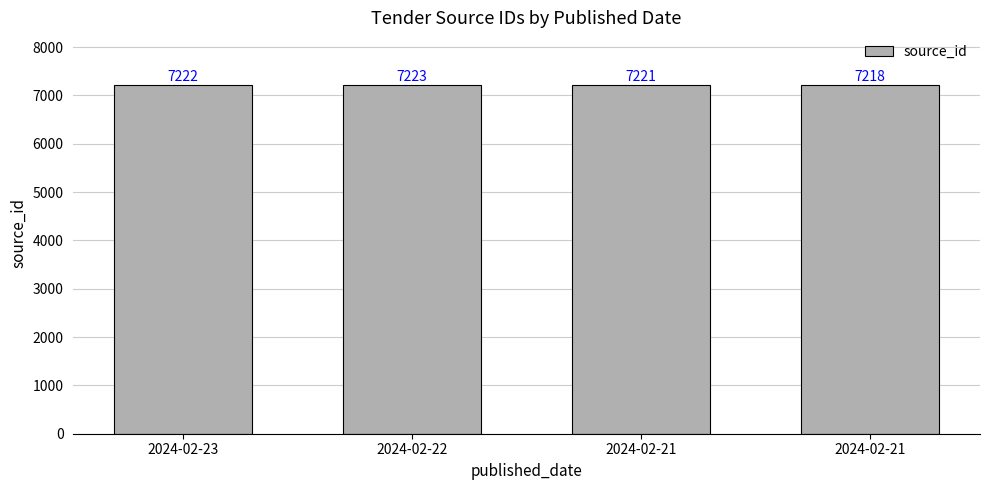

At which label is the value closest to 7220?

2024-02-21